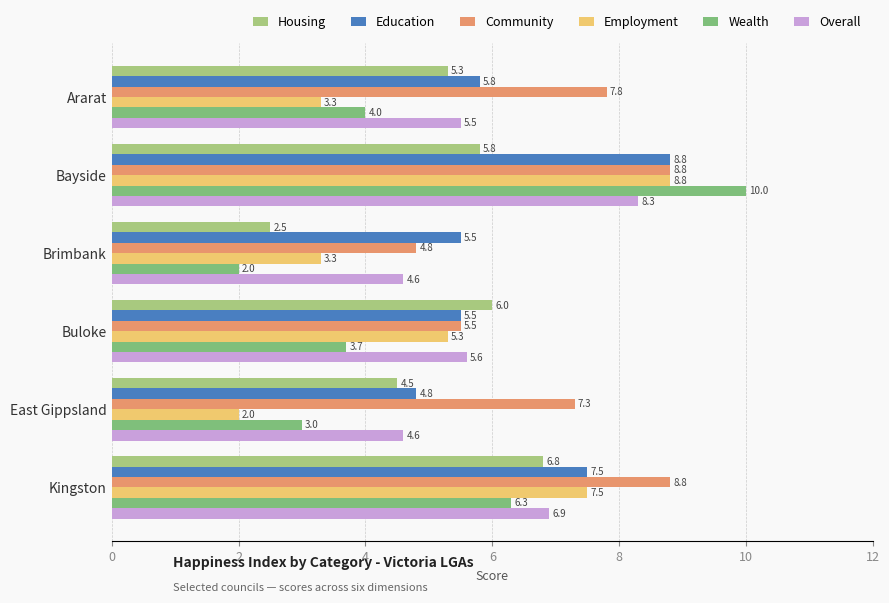

The value of Education at Ararat is 8.4. True or false?

False